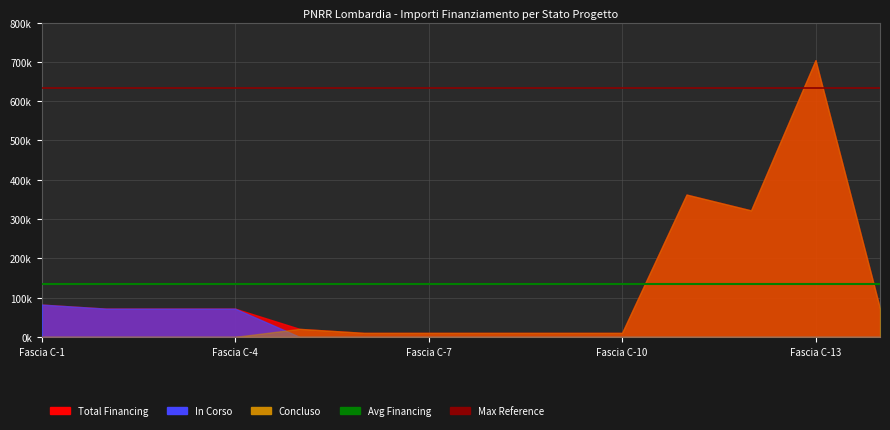

Where is Avg Financing nearest to the value 135000?

Fascia C-1